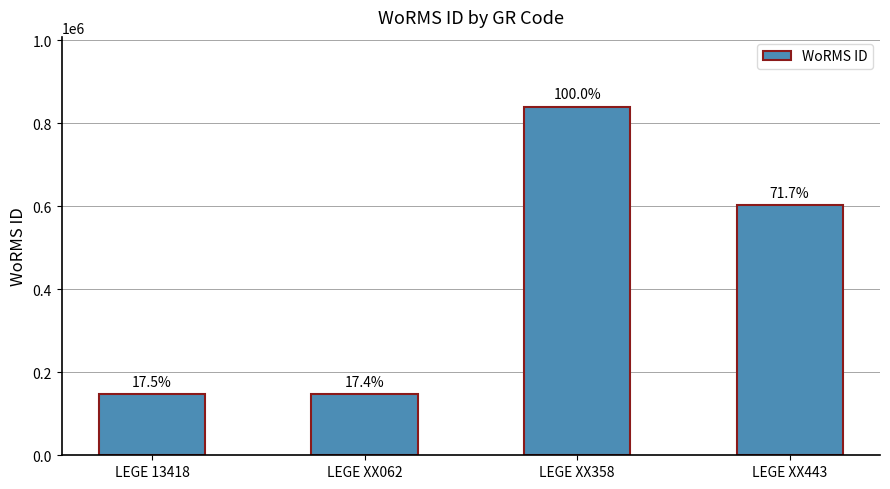

Does the chart contain stacked bars?

No